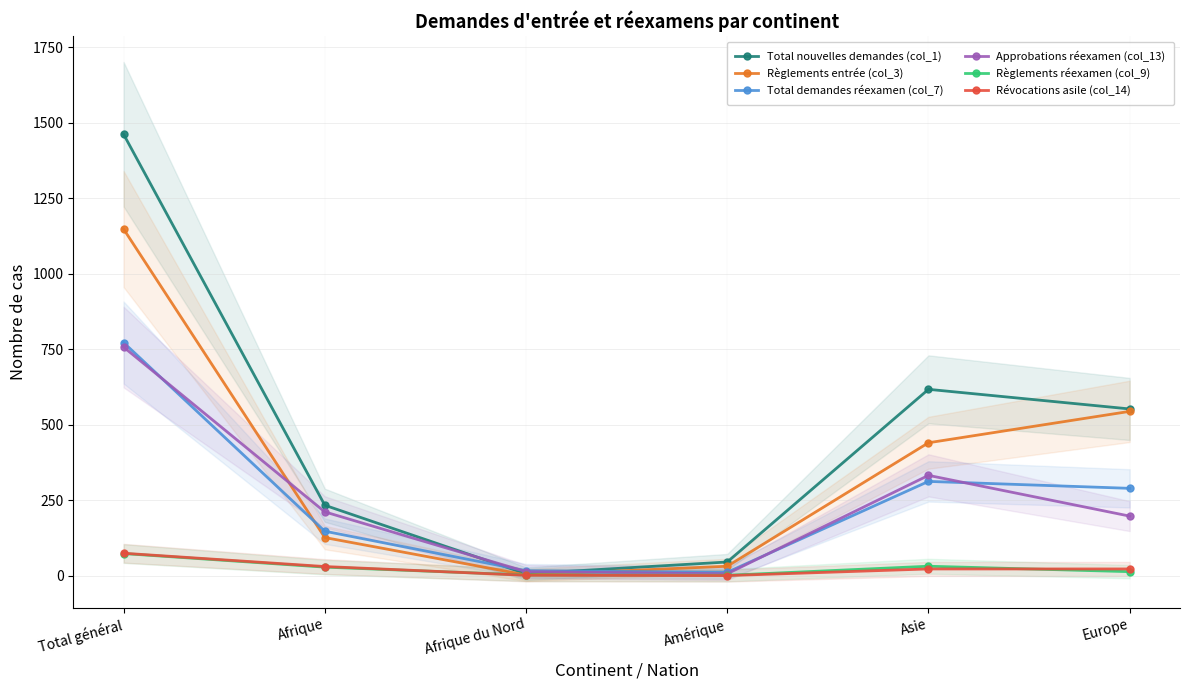

What is the average value of the Révocations asile (col_14) series?

25